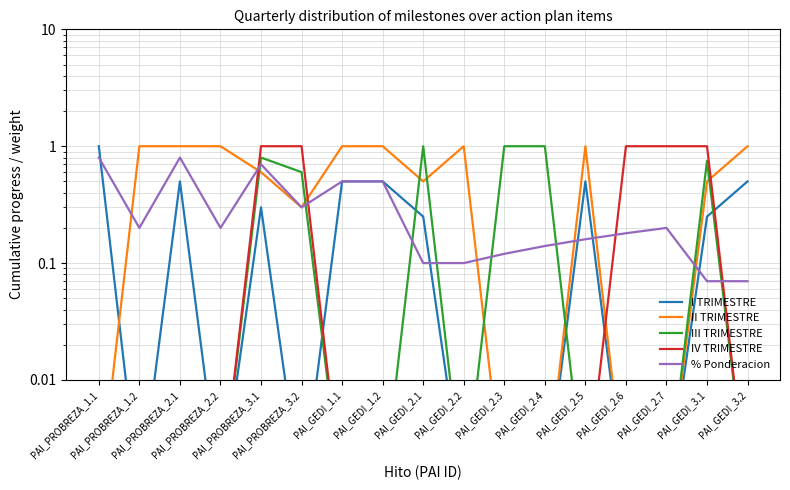

The III TRIMESTRE series shows 0.0 at PAI_PROBREZA_1.1. True or false?

False